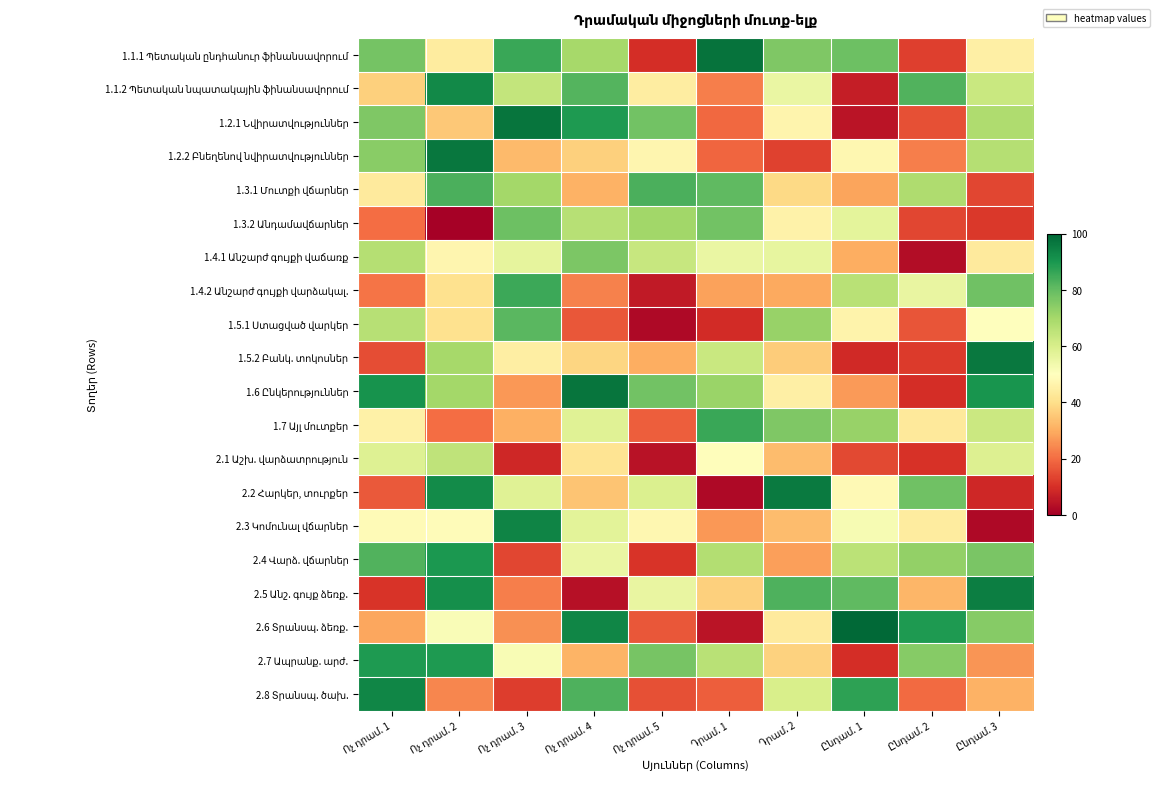

Rank the series by their maximum value, from lowest to highest.

2.1 Աշխ. վարձատրություն, 1.4.1 Անշարժ գույքի վաճառք, 1.3.2 Անդամավճարներ, 1.5.1 Ստացված վարկեր, 1.3.1 Մուտքի վճարներ, 1.4.2 Անշարժ գույքի վարձակալ., 1.7 Այլ մուտքեր, 2.7 Ապրանք. արժ., 2.4 Վարձ. վճարներ, 1.1.2 Պետական նպատակային ֆինանսավորում, 2.8 Տրանսպ. ծախ., 2.3 Կոմունալ վճարներ, 2.5 Անշ. գույք ձեռք., 2.2 Հարկեր, տուրքեր, 1.5.2 Բանկ. տոկոսներ, 1.2.2 Բնեղենով նվիրատվություններ, 1.6 Ընկերություններ, 1.2.1 Նվիրատվություններ, 1.1.1 Պետական ընդհանուր ֆինանսավորում, 2.6 Տրանսպ. ձեռք.